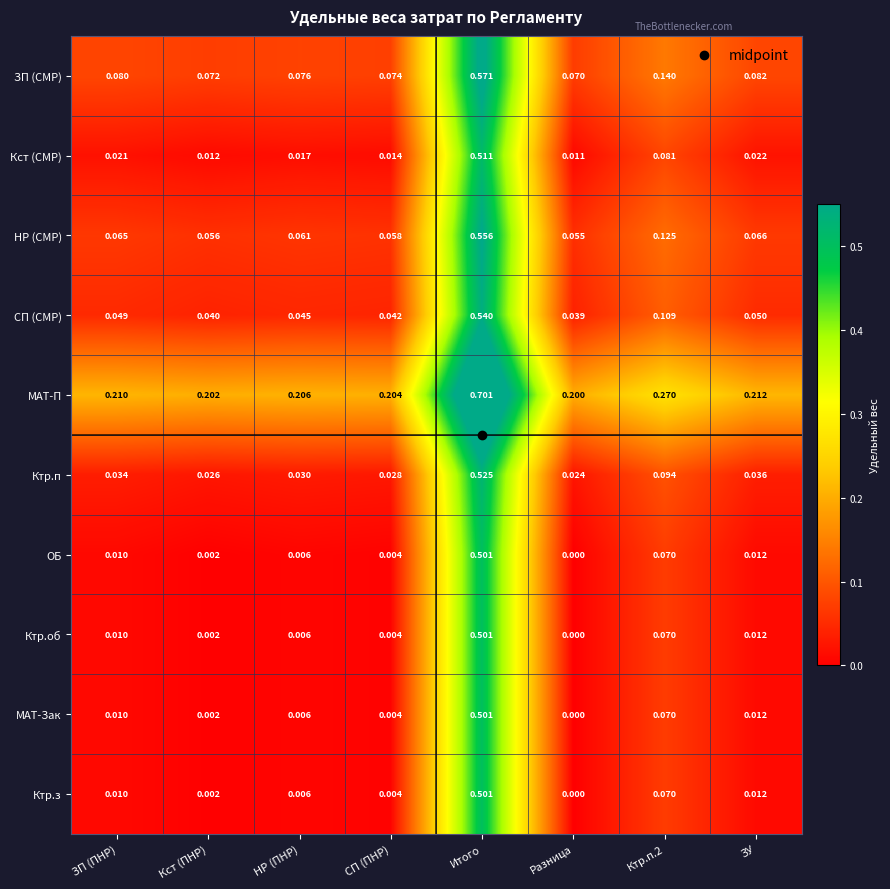

Which category has the highest value across all series?

Итого